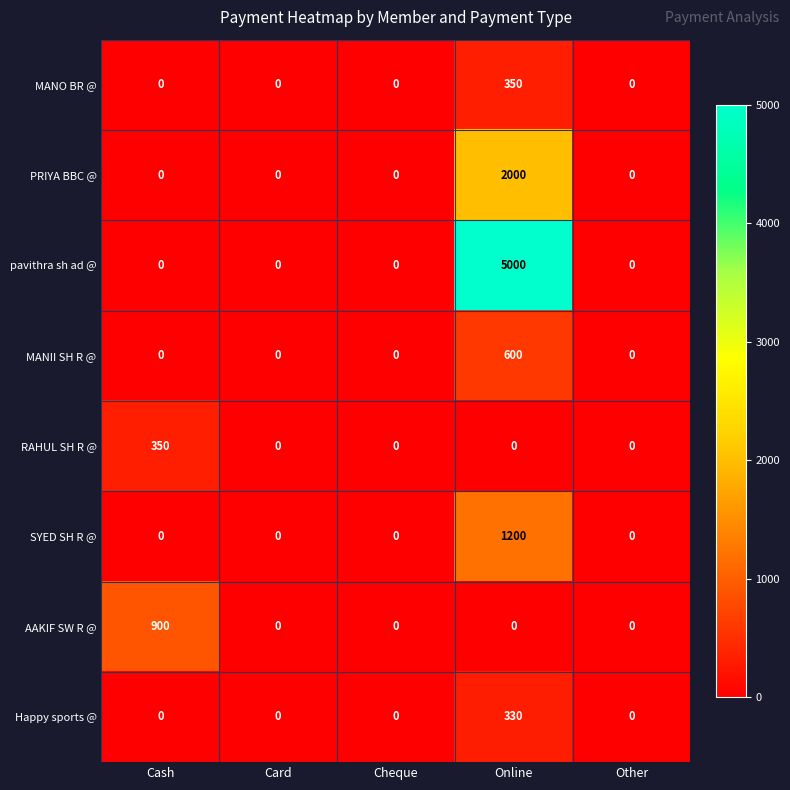

At which category is the sum across all series the highest?

Online